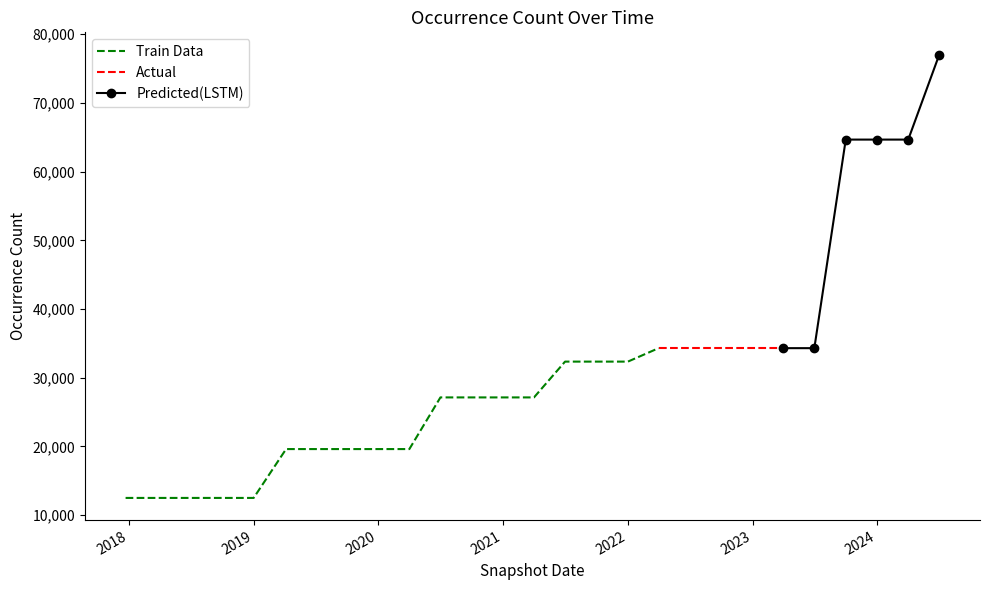

What is the smallest value displayed?

12508